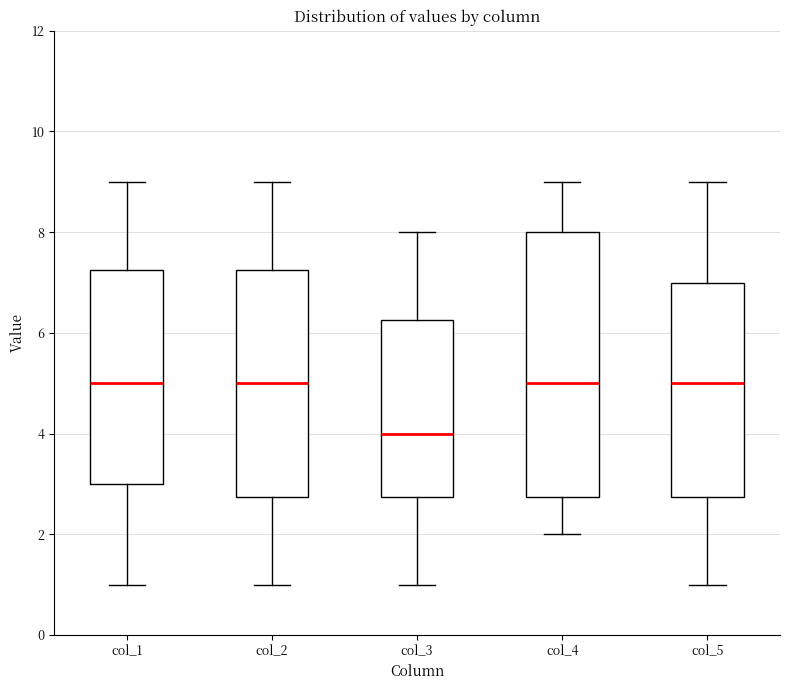

Reading left to right, read every box against the y-axis: the position of its median line, the range the box covers, and the ends of its whiskers. The values are not printed on the chart, so give them approximately, as read against the axis.

col_1: median 5.0, box 3.0 to 7.2, whiskers 1.0 to 9.0
col_2: median 5.0, box 2.8 to 7.2, whiskers 1.0 to 9.0
col_3: median 4.0, box 2.8 to 6.2, whiskers 1.0 to 8.0
col_4: median 5.0, box 2.8 to 8.0, whiskers 2.0 to 9.0
col_5: median 5.0, box 2.8 to 7.0, whiskers 1.0 to 9.0